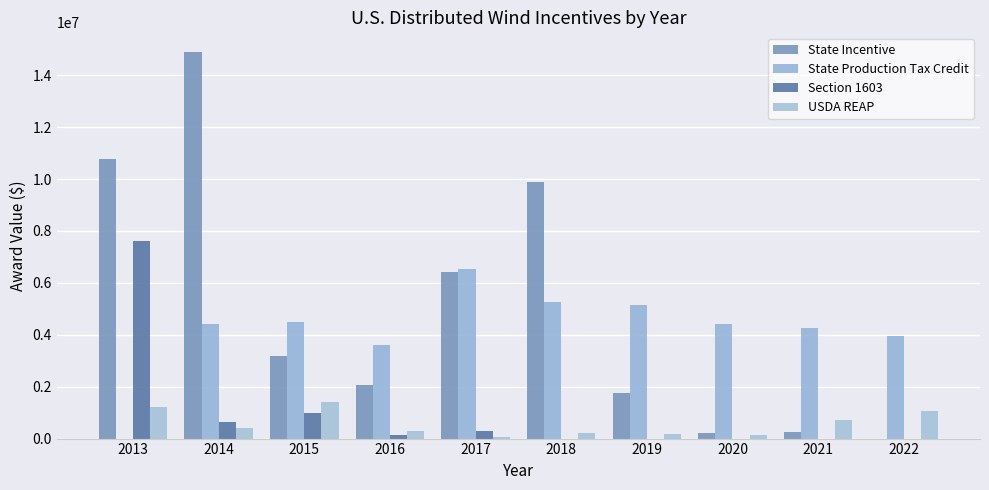

What is the value of the USDA REAP bar at the 3rd from the left?

1395748.0